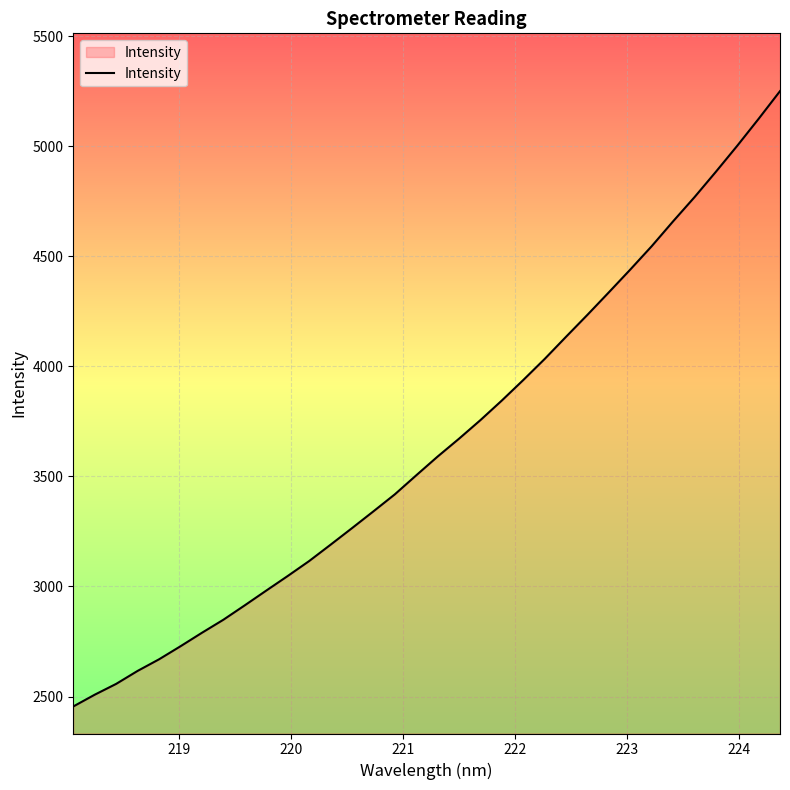

What is the smallest value displayed?

2455.2